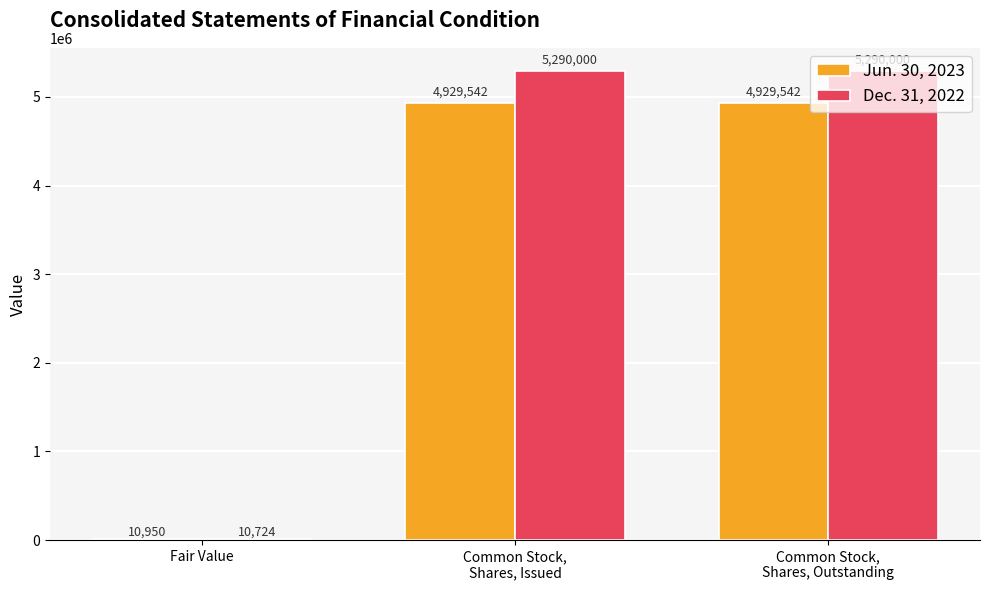

Which series has the largest total across all categories?

Dec. 31, 2022